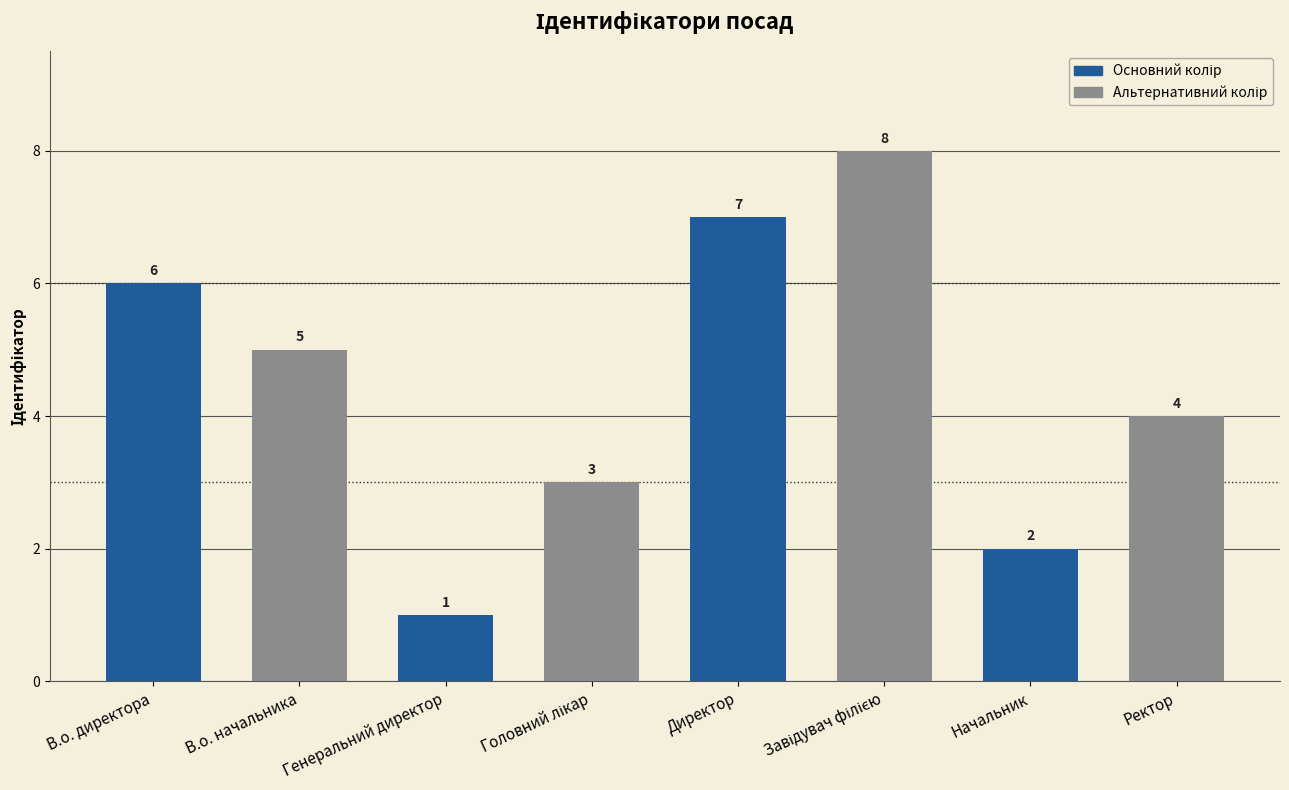

Approximately how many times larger is the value at В.о. директора compared to В.о. начальника?

1.2